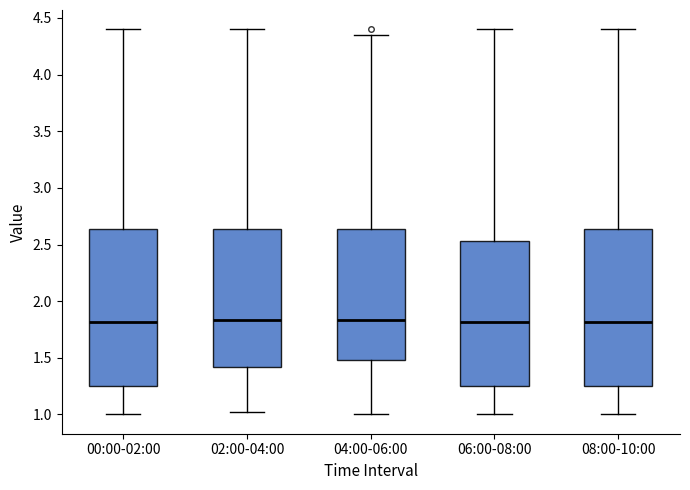

Reading left to right, transcribe this box plot: for each box, give where its median line is, the range the box spans, and where its two whiskers end, as read against the y-axis. The values are not printed on the chart, so give them approximately, as read against the axis.

00:00-02:00: median 1.80, box 1.25 to 2.65, whiskers 1.00 to 4.40
02:00-04:00: median 1.85, box 1.40 to 2.65, whiskers 1.00 to 4.40
04:00-06:00: median 1.85, box 1.50 to 2.65, whiskers 1.00 to 4.35
06:00-08:00: median 1.80, box 1.25 to 2.55, whiskers 1.00 to 4.40
08:00-10:00: median 1.80, box 1.25 to 2.65, whiskers 1.00 to 4.40